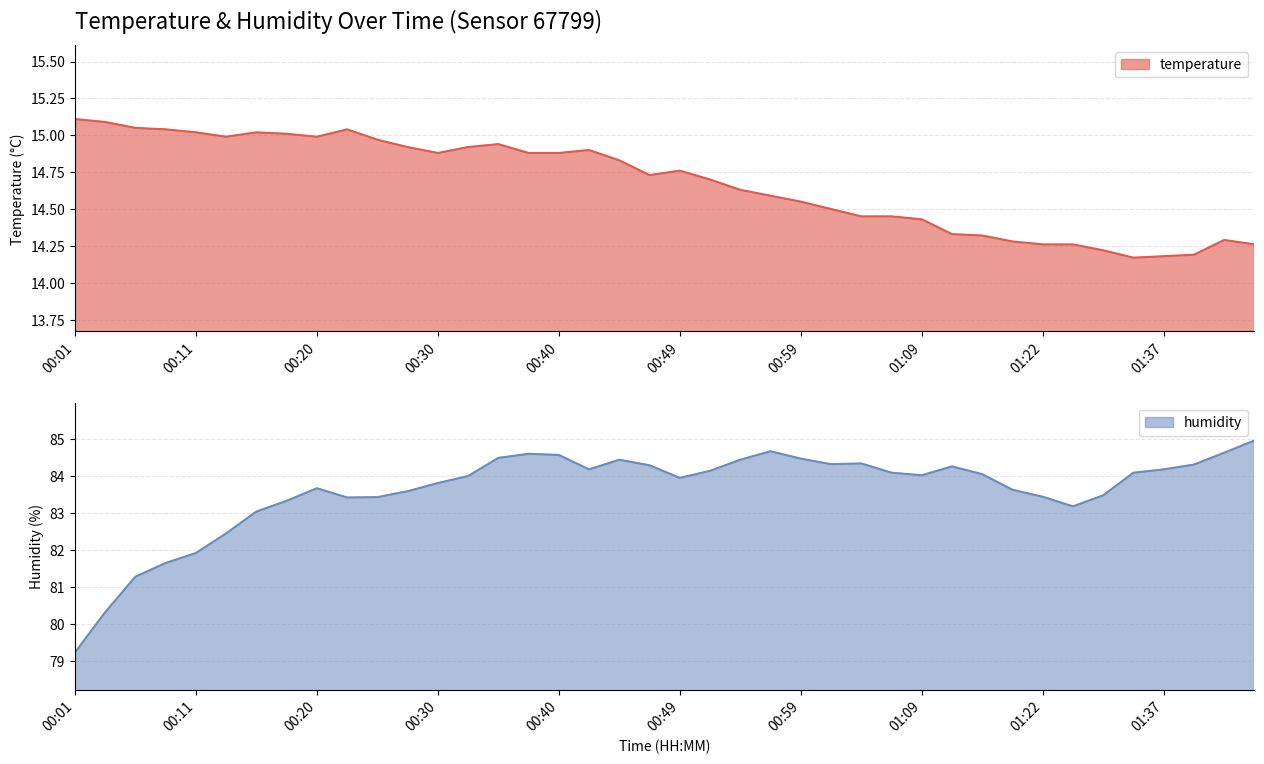

Is it true that humidity equals 84.5 at 00:59?

True